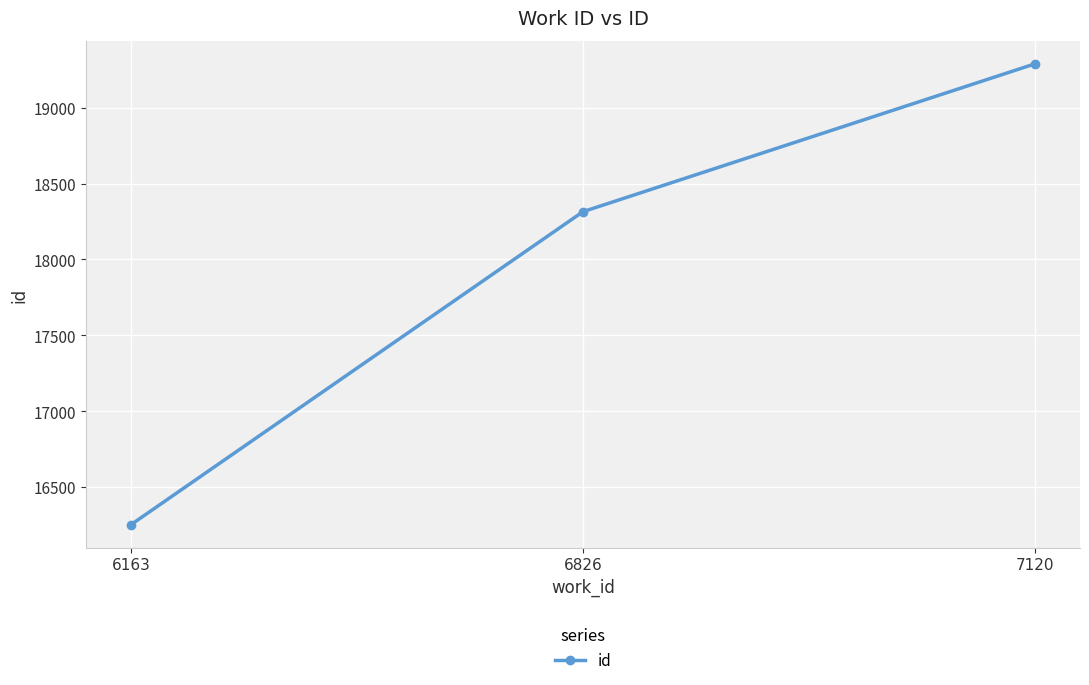

Is it true that the value at 6163 is 16253?

True